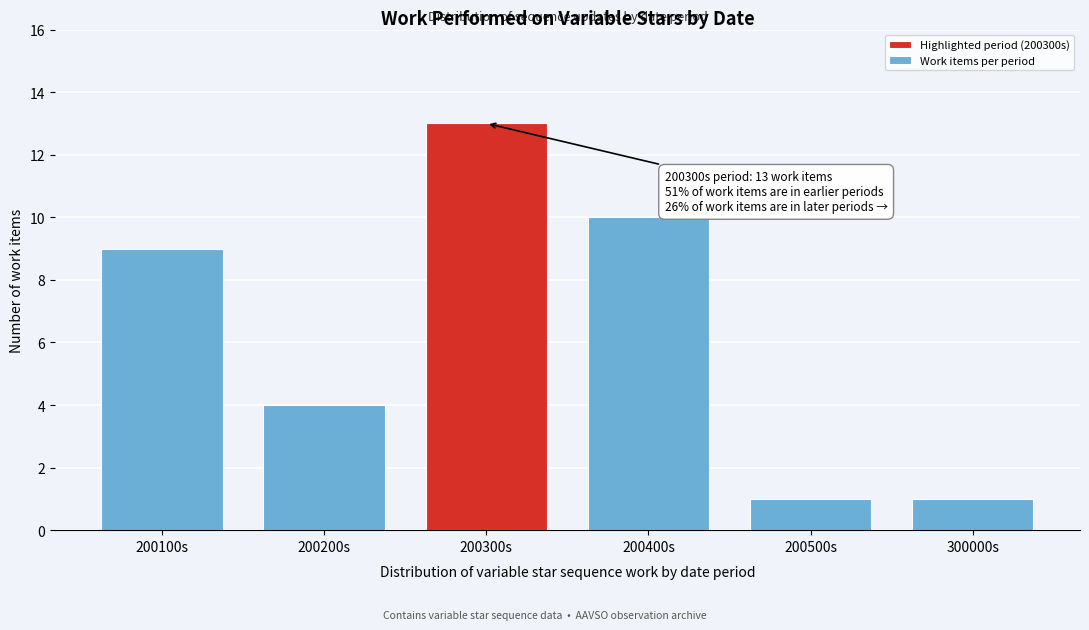

Reading right to left, list all the values displayed in this chart.

300000s=1	200500s=1	200400s=10	200300s=13	200200s=4	200100s=9